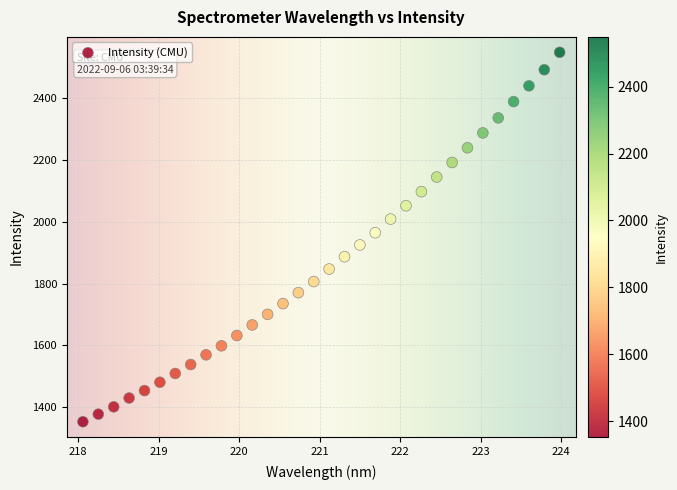

What is the range of X values (max minus min)?

5.9